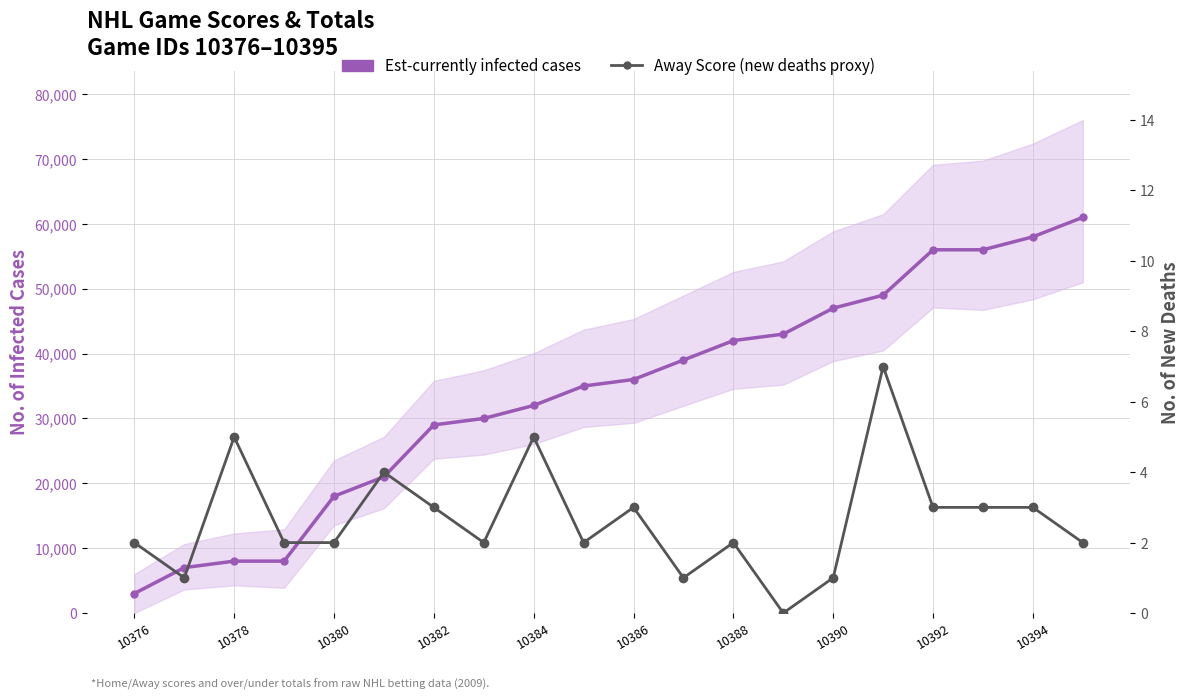

Reading left to right, extract all data points from this chart.

Est-currently infected cases: 3000	7000	8000	8000	18000	21000	29000	30000	32000	35000	36000	39000	42000	43000	47000	49000	56000	56000	58000	61000
Away Score (new deaths proxy): 2	1	5	2	2	4	3	2	5	2	3	1	2	0	1	7	3	3	3	2